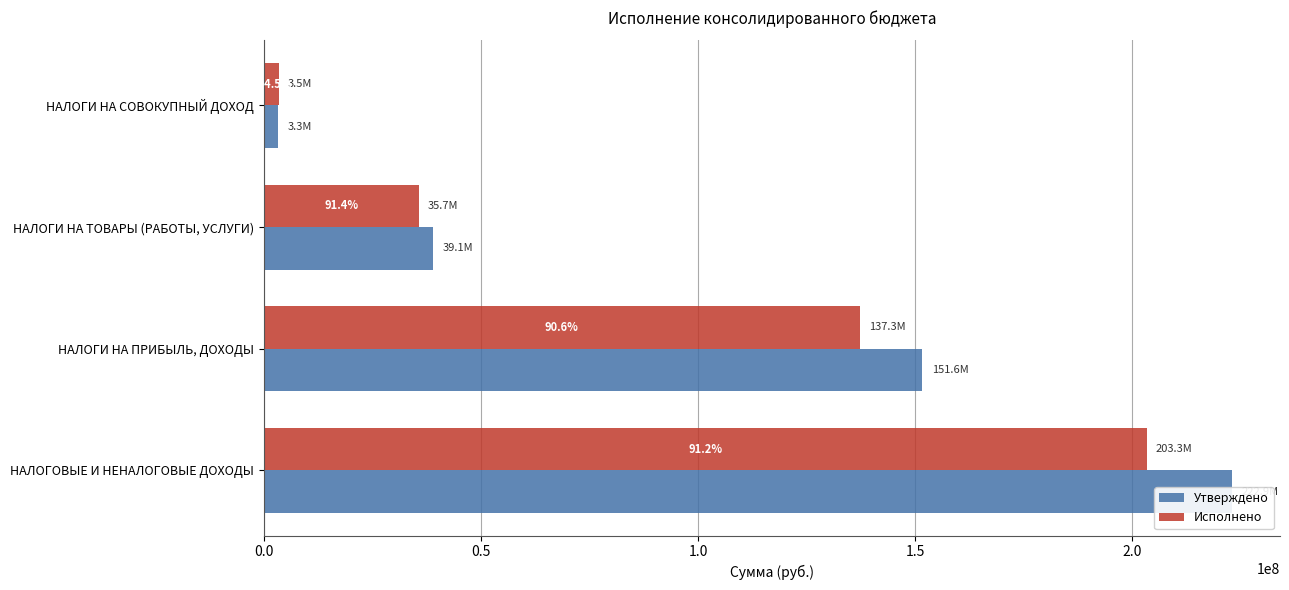

The value of Исполнено at НАЛОГОВЫЕ И НЕНАЛОГОВЫЕ ДОХОДЫ is 203336787.7. True or false?

True